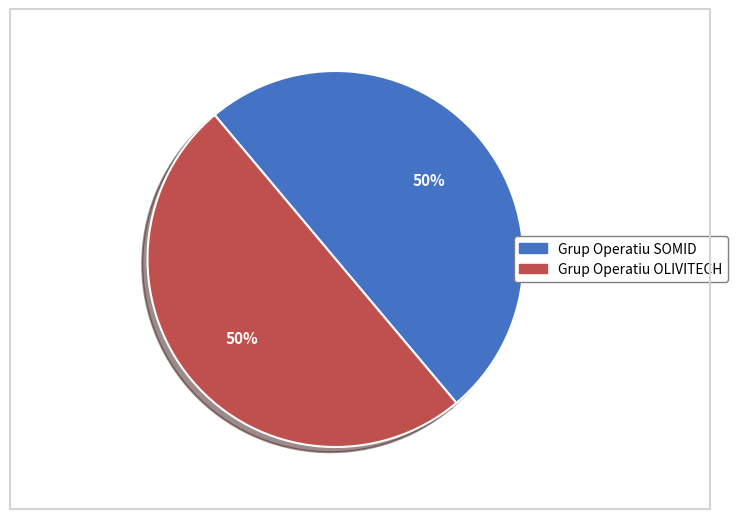

Count the number of slices in the pie.

2